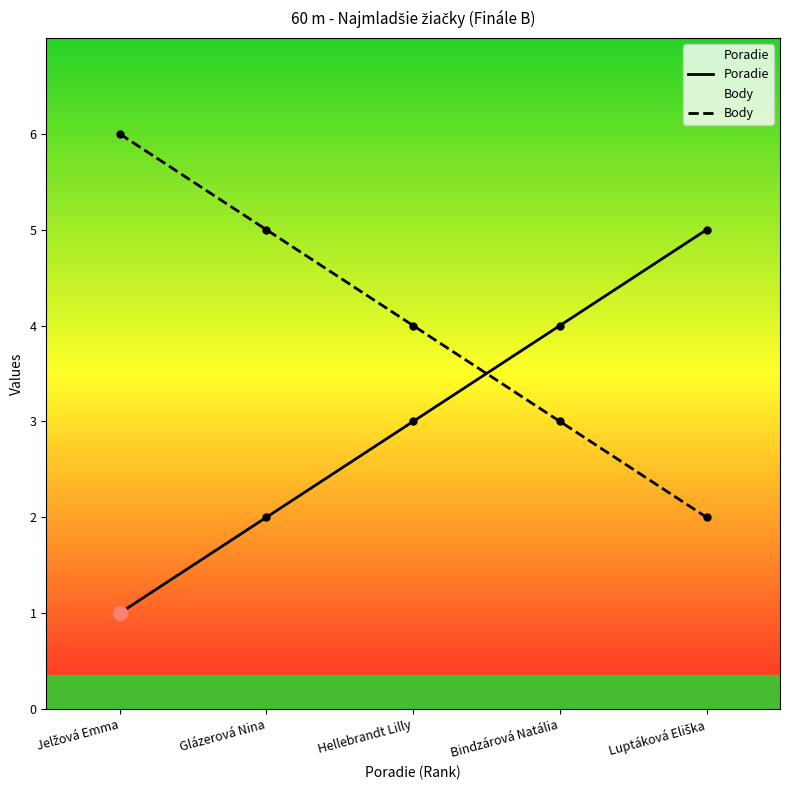

What is the total value across all series at Jelžová Emma?

7